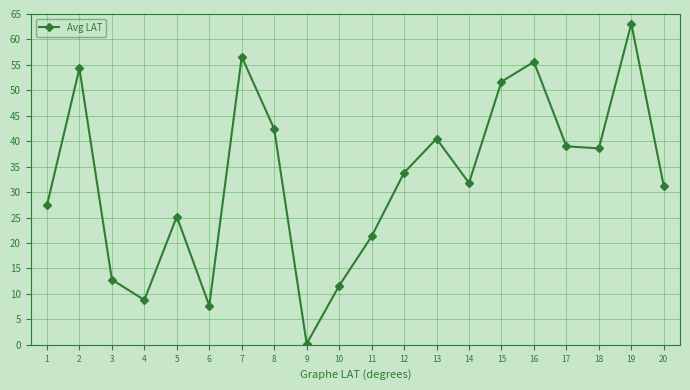

What is the smallest value displayed?

0.2